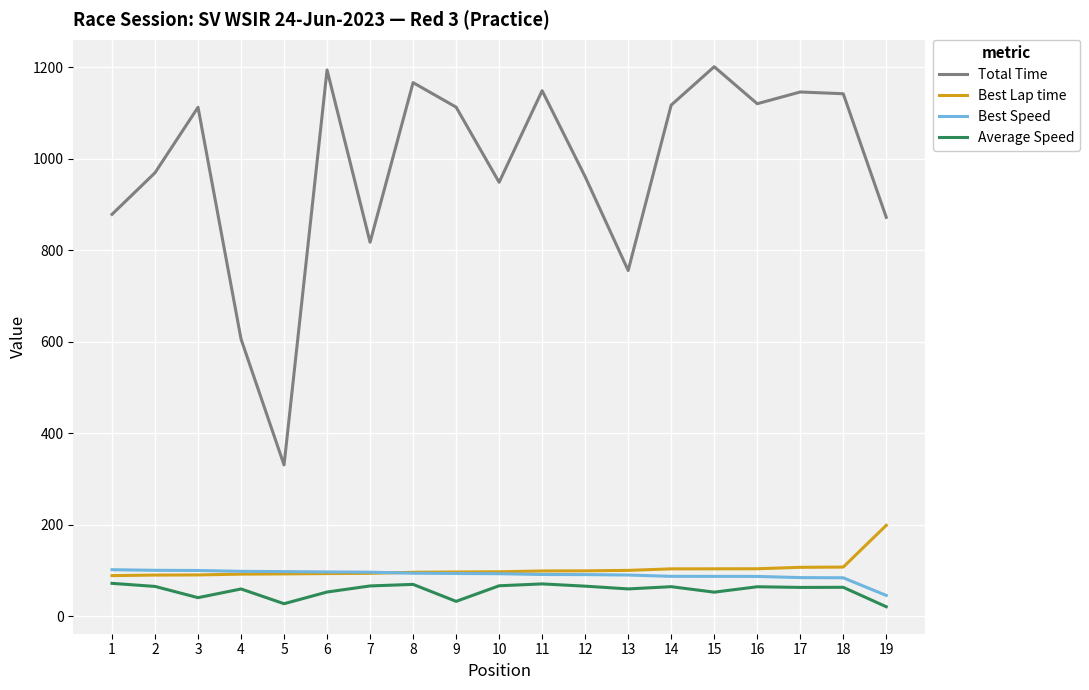

What is the greatest value displayed?

1200.9